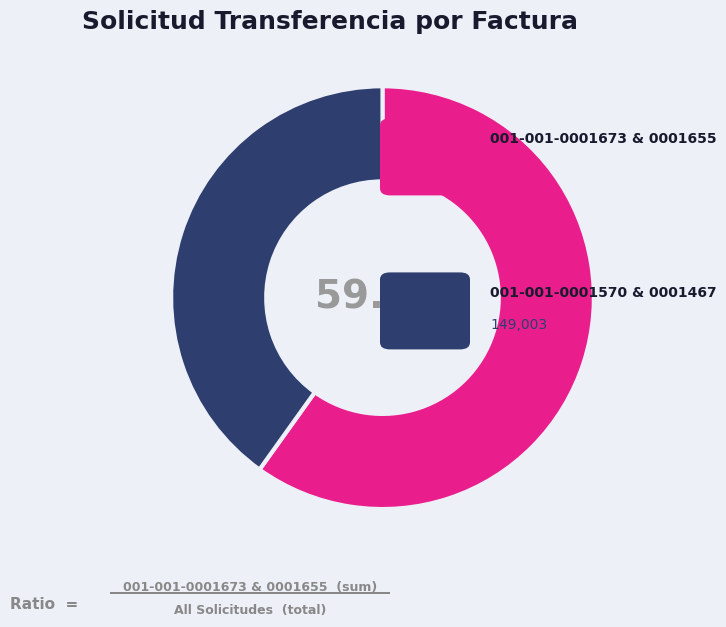

Does any single category account for the majority?

Yes